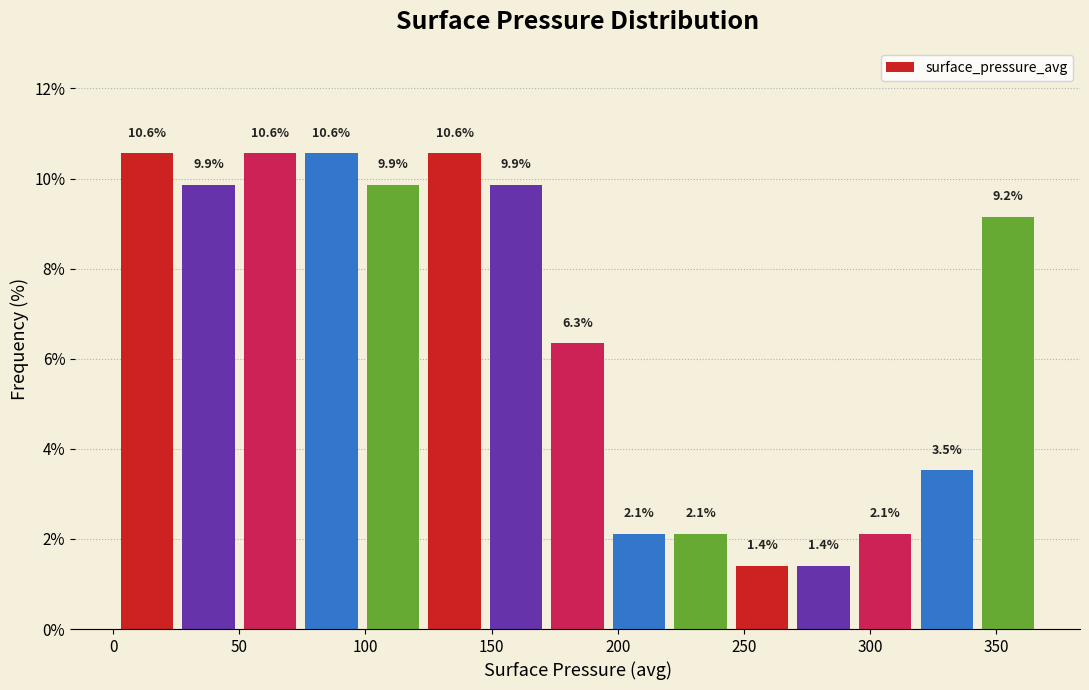

How tall is the bar that spans 5 to 25 on the x-axis? The bar edges are not printed on the chart, so give them approximately, as read against the axis.

10.6